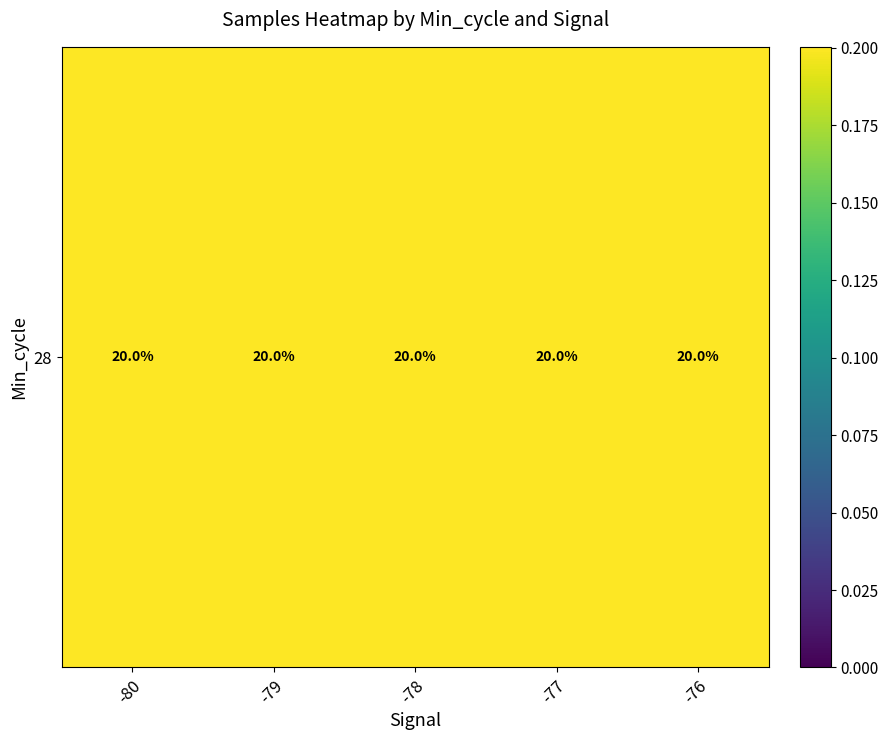

Which has a higher value, -78 or -76?

-76